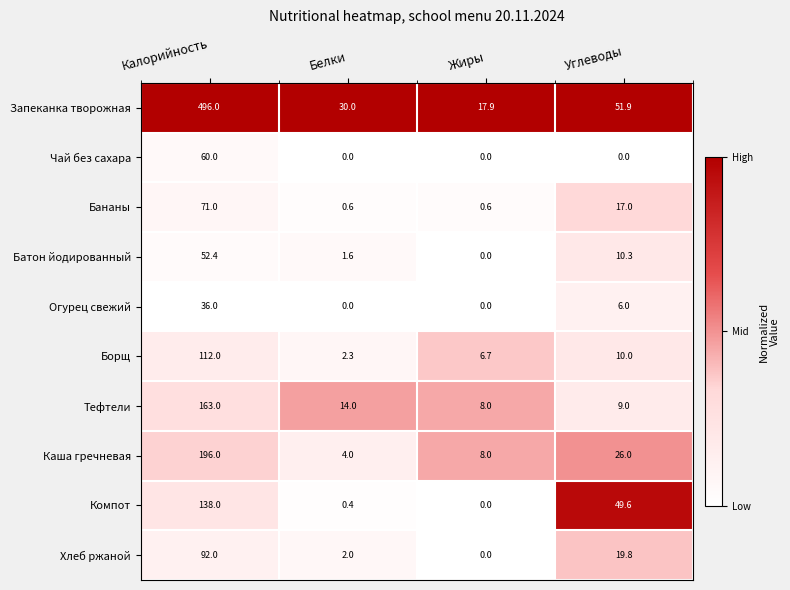

What is the greatest value displayed?

496.0